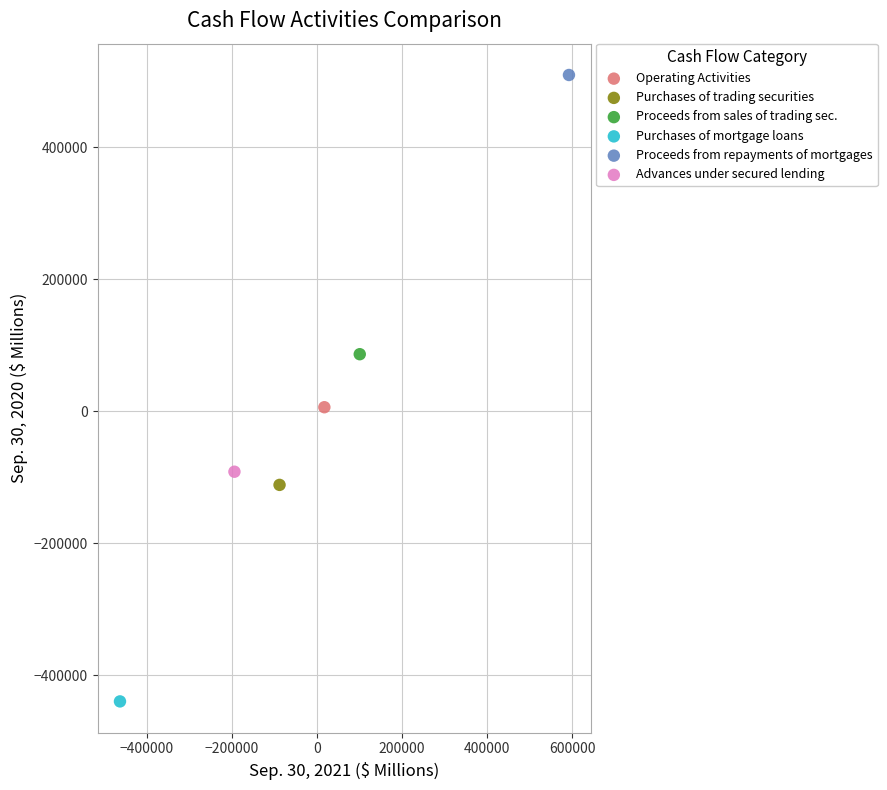

Which series reaches the minimum Y coordinate?

Purchases of mortgage loans